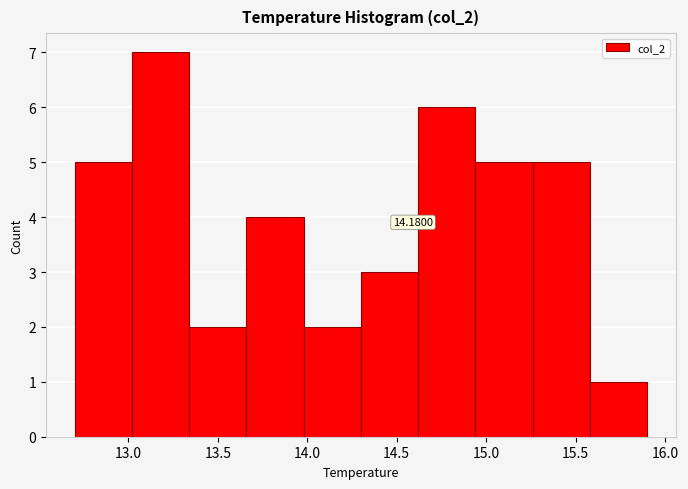

Over which range of the x-axis is the bar tallest?

13.02 to 13.34